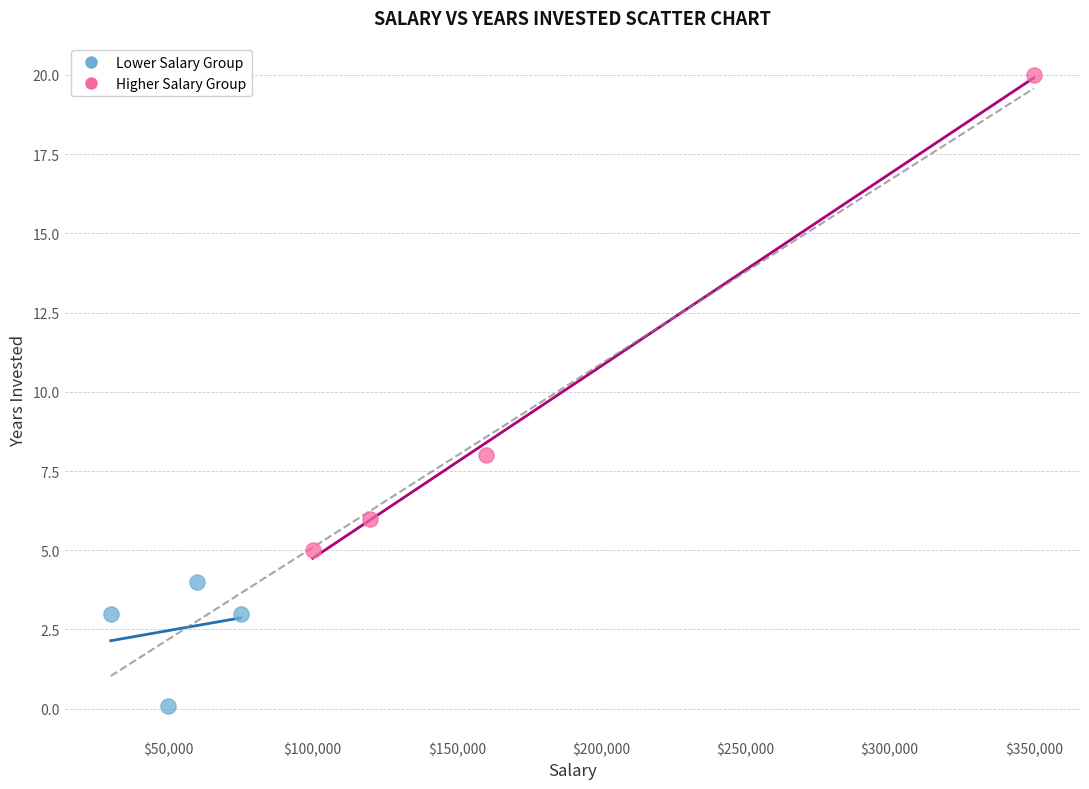

Which series reaches the maximum Y coordinate?

Higher Salary Group